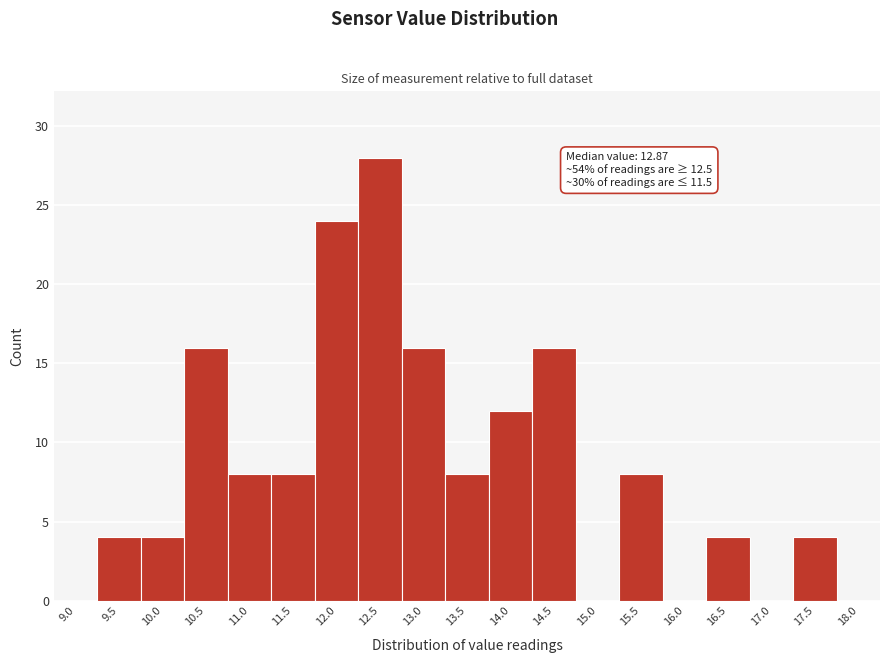

Reading right to left, extract all data points from this chart.

18.0=0	17.5=4	17.0=0	16.5=4	16.0=0	15.5=8	15.0=0	14.5=16	14.0=12	13.5=8	13.0=16	12.5=28	12.0=24	11.5=8	11.0=8	10.5=16	10.0=4	9.5=4	9.0=0